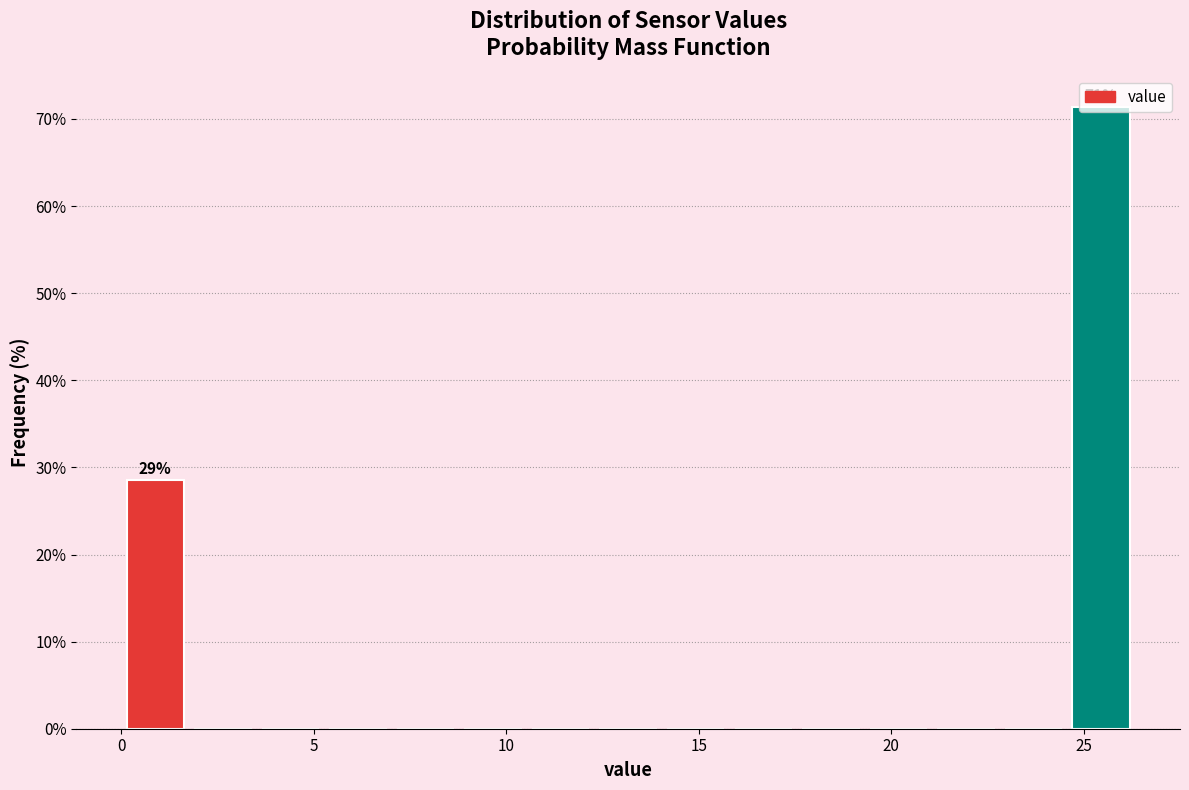

Around what value on the x-axis is the tallest bar? Give the approximate position of its centre, as read against the axis.

25.5